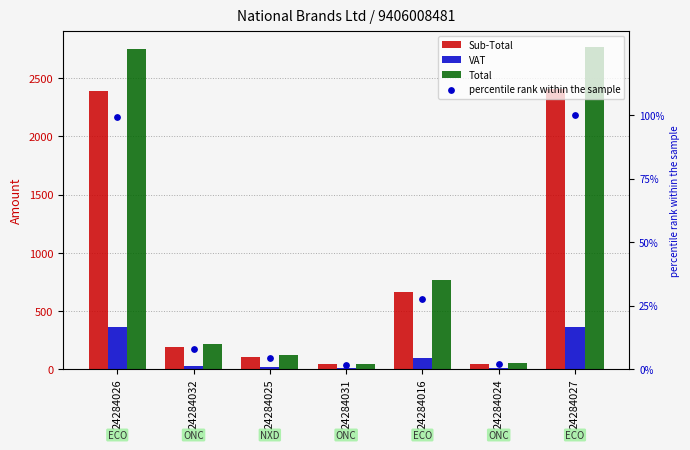

Which series reaches the maximum Y coordinate?

Total